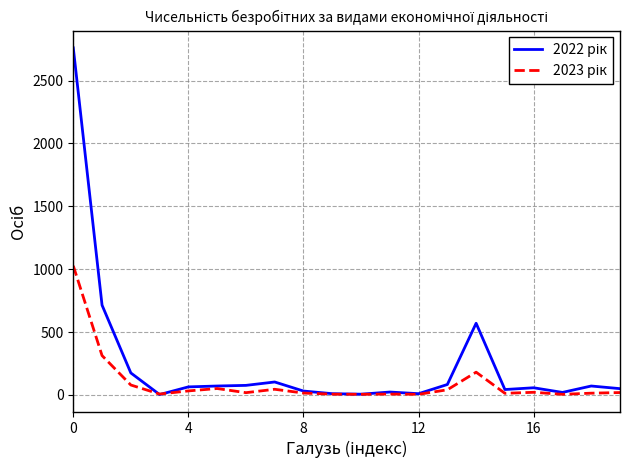

What is the highest value of the 2023 рік series?

1027